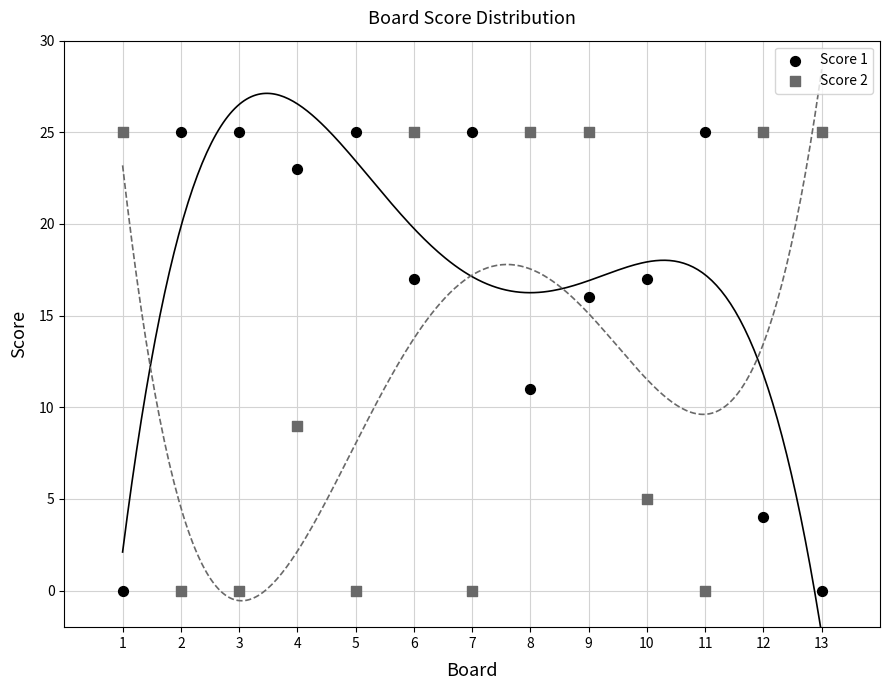

Across all series, what Y value is closest to 12?

11